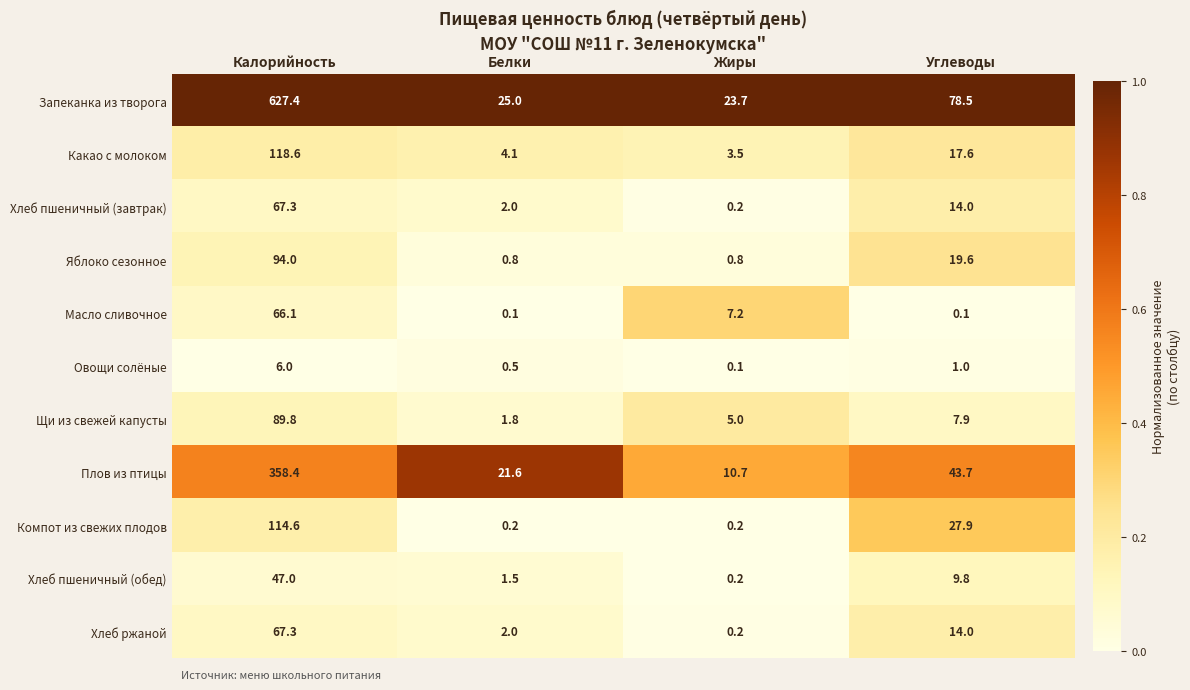

What is the total value across all series at Жиры?

51.8